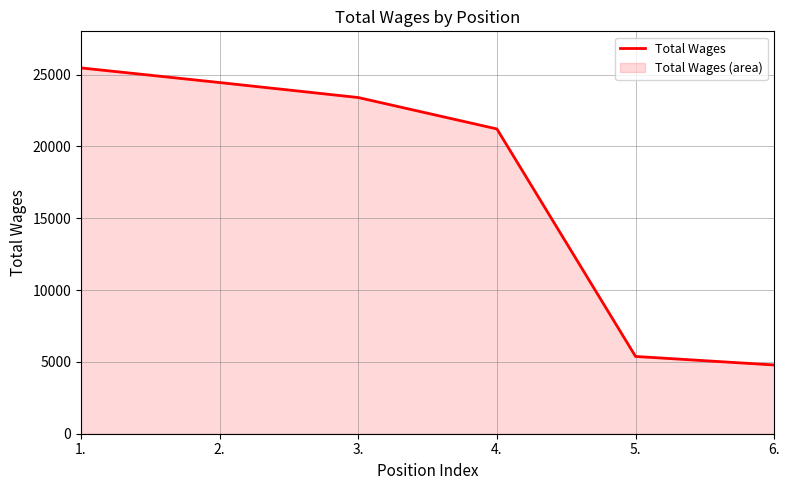

How many lines are shown in the chart?

1